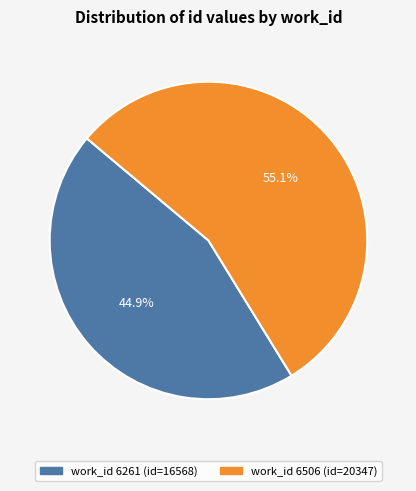

Does any single category account for the majority?

Yes